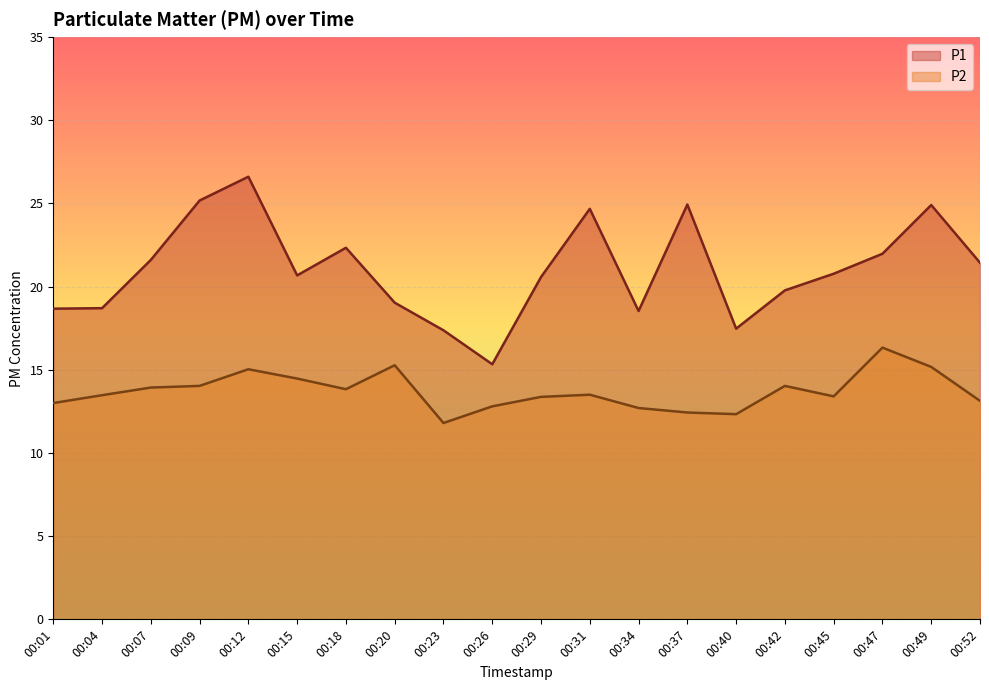

Reading right to left, transcribe all the data shown in this chart.

P1: 00:52=21.4	00:49=24.9	00:47=22.0	00:45=20.8	00:42=19.8	00:40=17.5	00:37=24.9	00:34=18.5	00:31=24.7	00:29=20.6	00:26=15.3	00:23=17.4	00:20=19.0	00:18=22.3	00:15=20.7	00:12=26.6	00:09=25.2	00:07=21.6	00:04=18.7	00:01=18.7
P2: 00:52=13.1	00:49=15.2	00:47=16.3	00:45=13.4	00:42=14.0	00:40=12.3	00:37=12.4	00:34=12.7	00:31=13.5	00:29=13.4	00:26=12.8	00:23=11.8	00:20=15.3	00:18=13.8	00:15=14.5	00:12=15.0	00:09=14.0	00:07=13.9	00:04=13.5	00:01=13.0